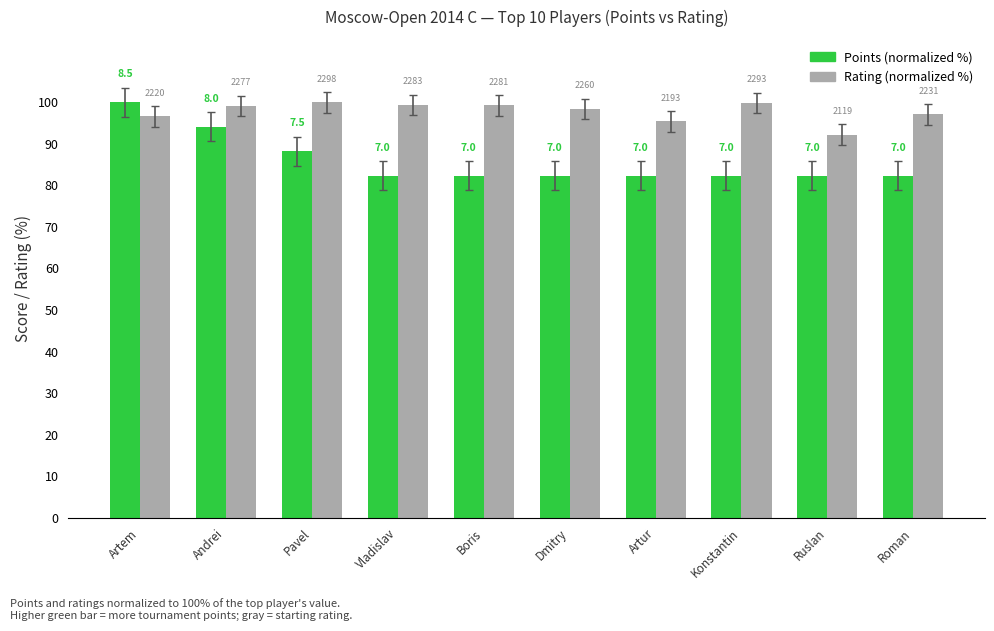

Does the chart contain any negative values?

No